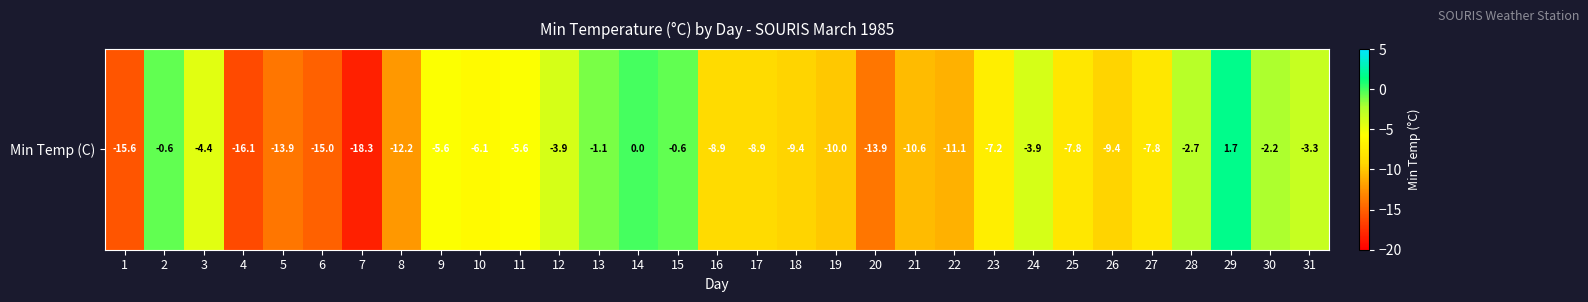

Reading left to right, transcribe all the data shown in this chart.

-15.6	-0.6	-4.4	-16.1	-13.9	-15.0	-18.3	-12.2	-5.6	-6.1	-5.6	-3.9	-1.1	0.0	-0.6	-8.9	-8.9	-9.4	-10.0	-13.9	-10.6	-11.1	-7.2	-3.9	-7.8	-9.4	-7.8	-2.7	1.7	-2.2	-3.3